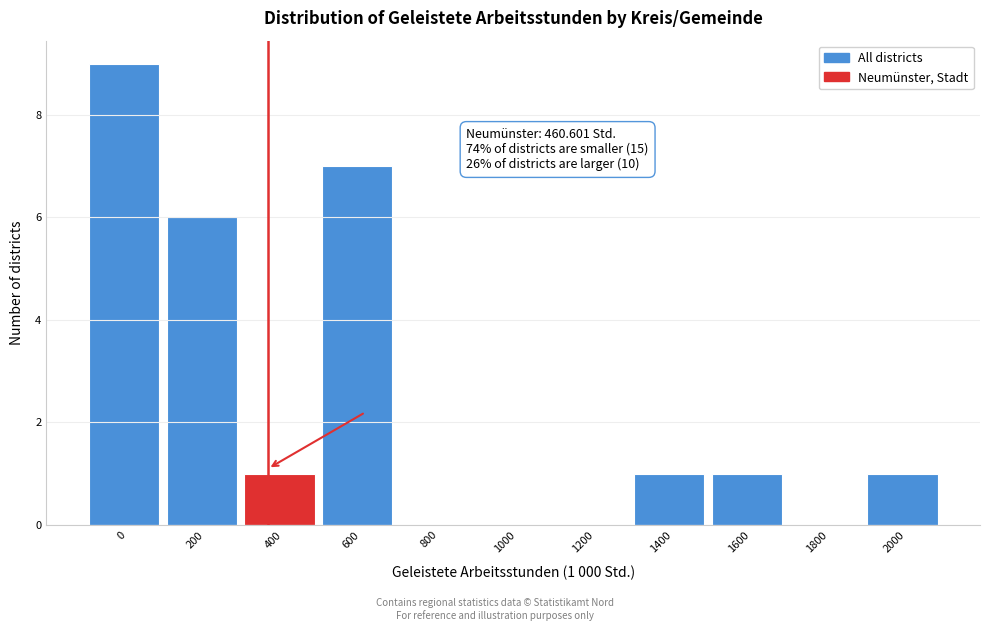

Reading left to right, what are all the values shown in this chart?

0=9	200=6	400=1	600=7	800=0	1000=0	1200=0	1400=1	1600=1	1800=0	2000=1